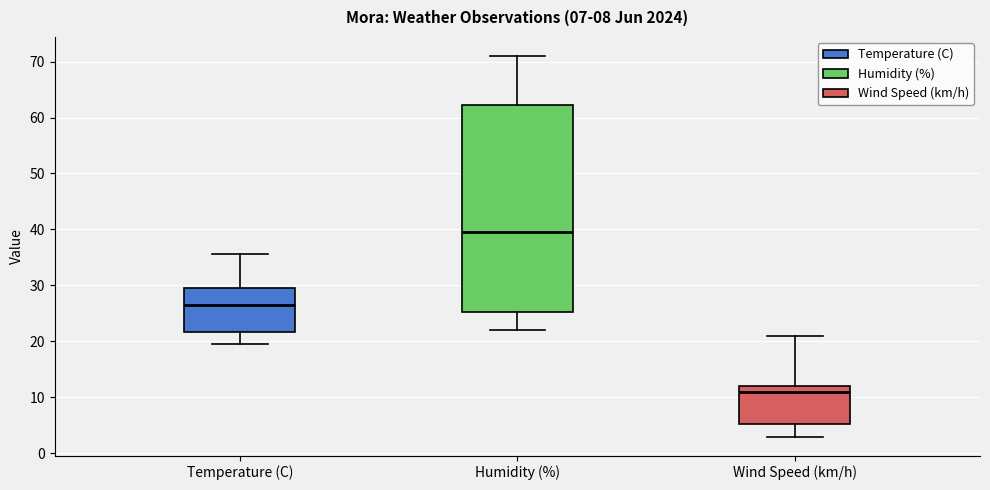

Which box is the tallest, from its lower edge to its upper edge?

Humidity (%)